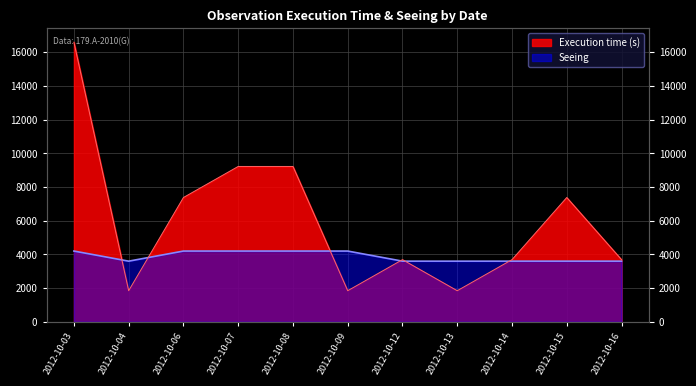

True or false: Seeing has a value of 3600 at 2012-10-15.

True